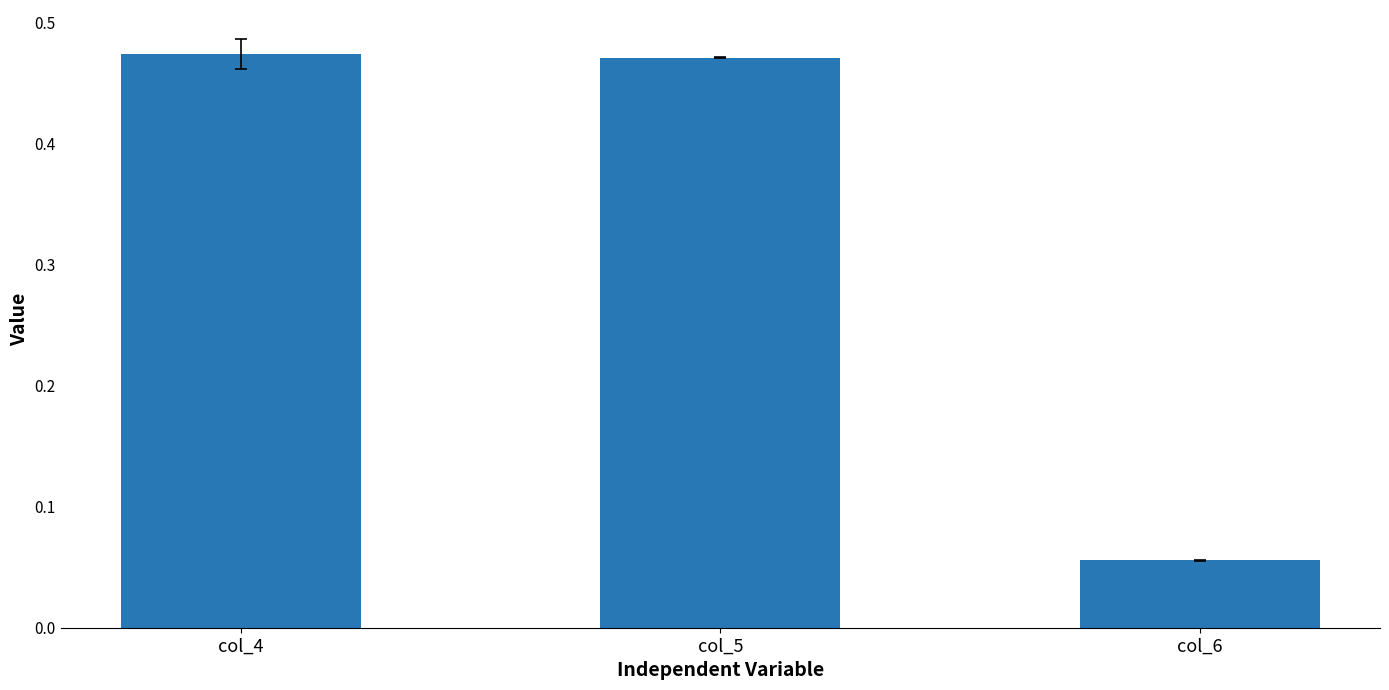

What is the greatest value displayed?

0.5